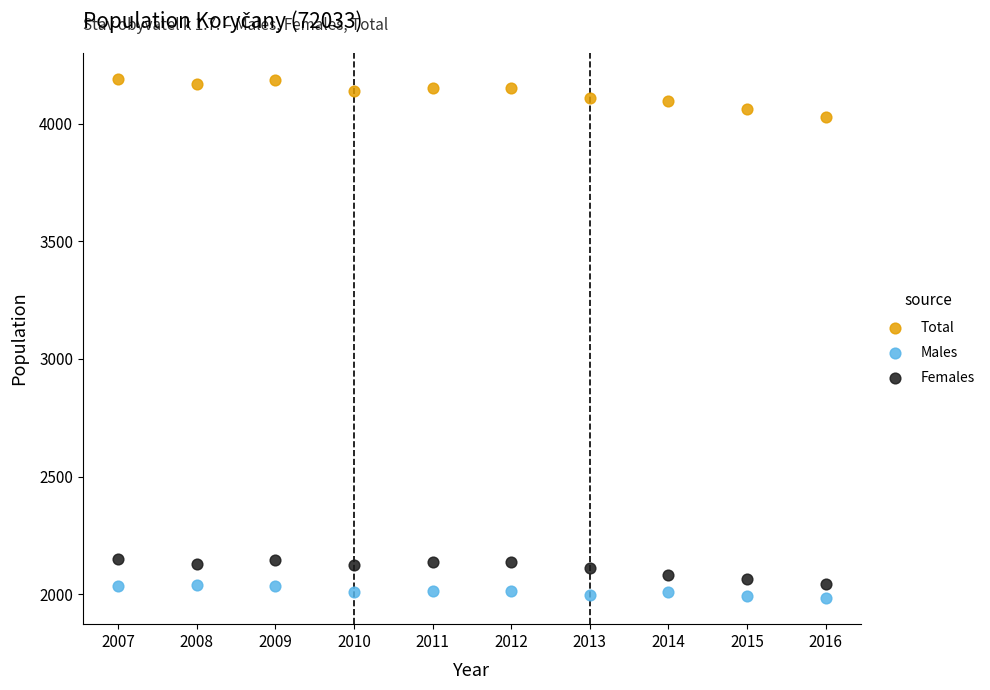

Which series contains the highest Y value?

Total